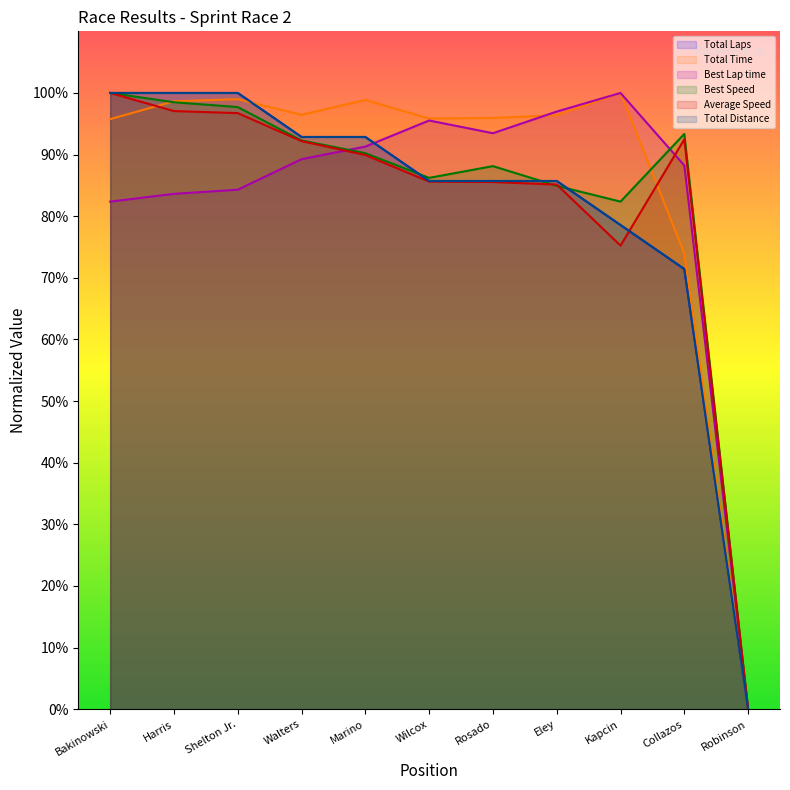

What is the total value across all series at Shelton Jr.?

577.7